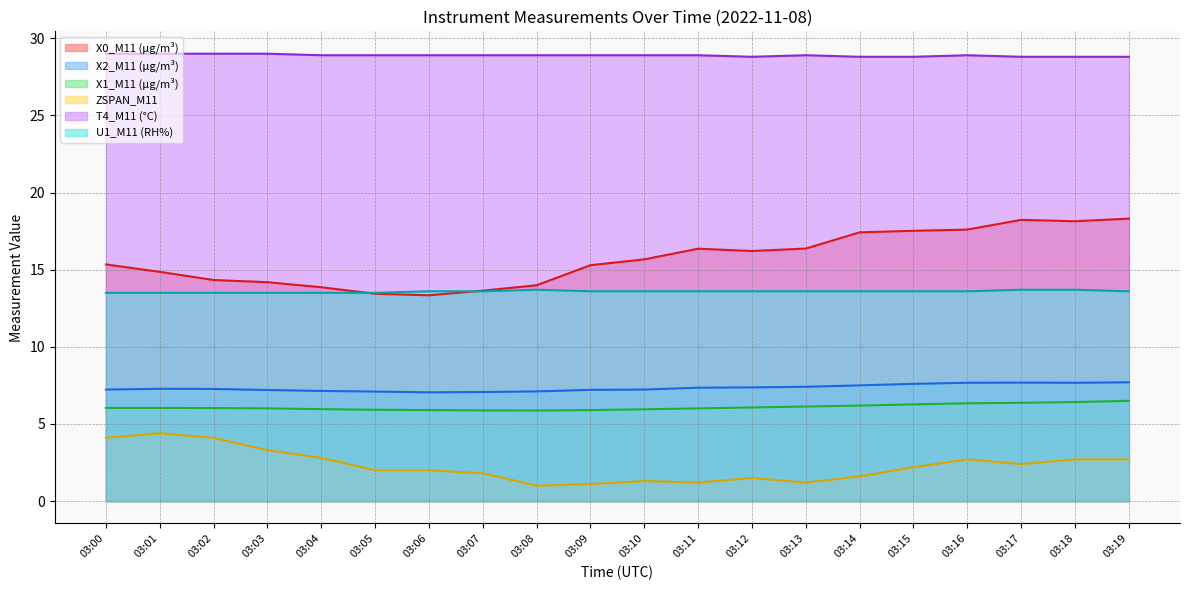

What is the value of the X0_M11 (μg/m³) point at the 5th from the left?

13.9